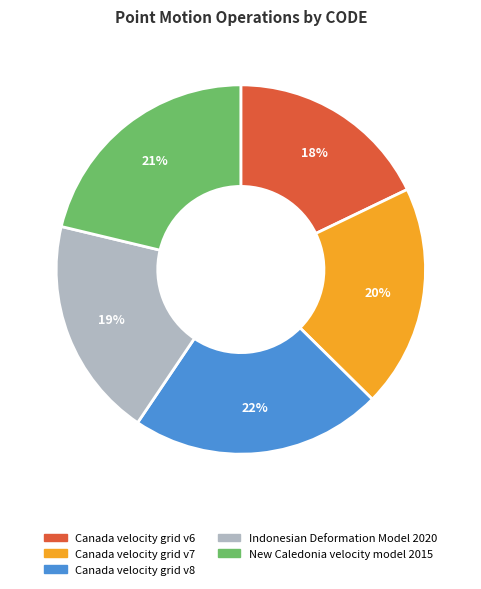

Between Canada velocity grid v7 and Canada velocity grid v8, which is larger?

Canada velocity grid v8